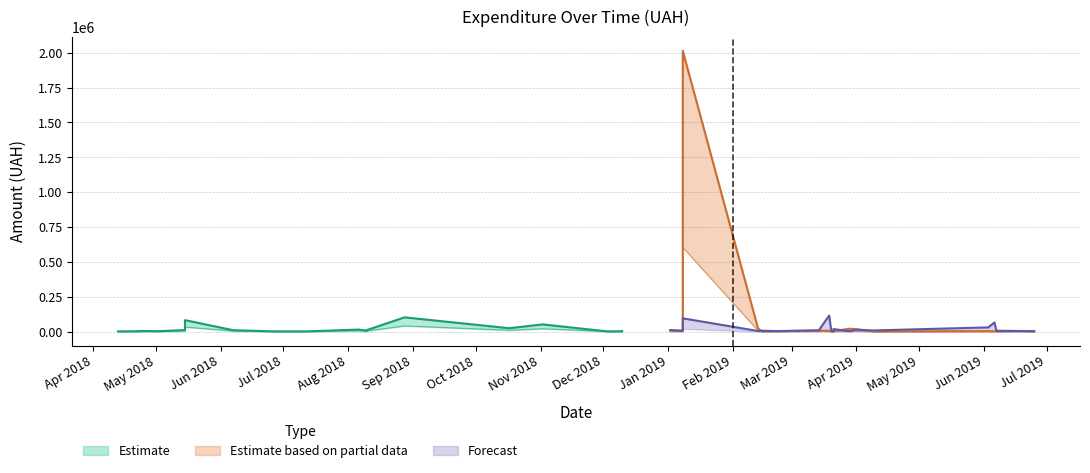

How many interior local valleys does the Forecast (upper bound) series have?

5